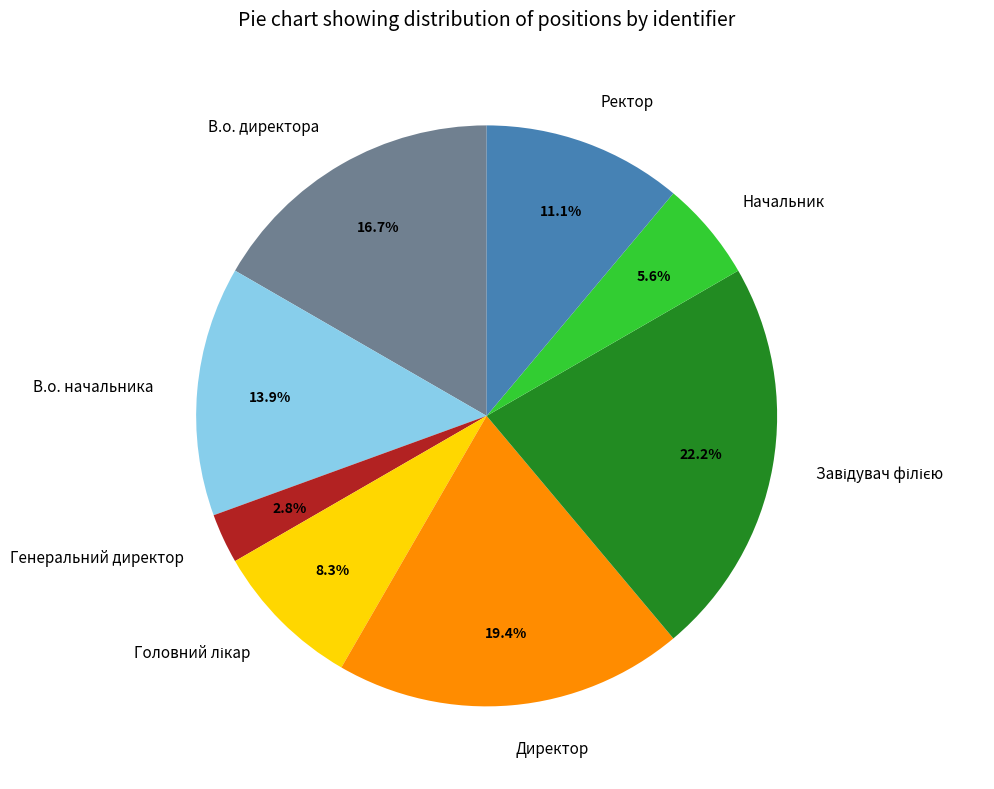

What is the ratio of the value at В.о. директора to the value at Генеральний директор?

6.0